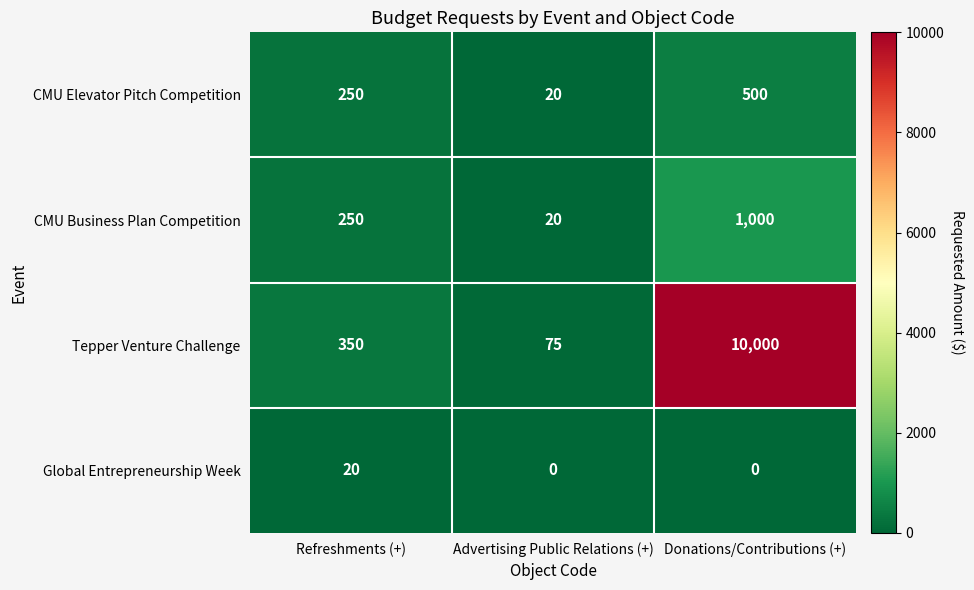

Reading left to right, extract all data points from this chart.

CMU Elevator Pitch Competition: 250	20	500
CMU Business Plan Competition: 250	20	1000
Tepper Venture Challenge: 350	75	10000
Global Entrepreneurship Week: 20	0	0